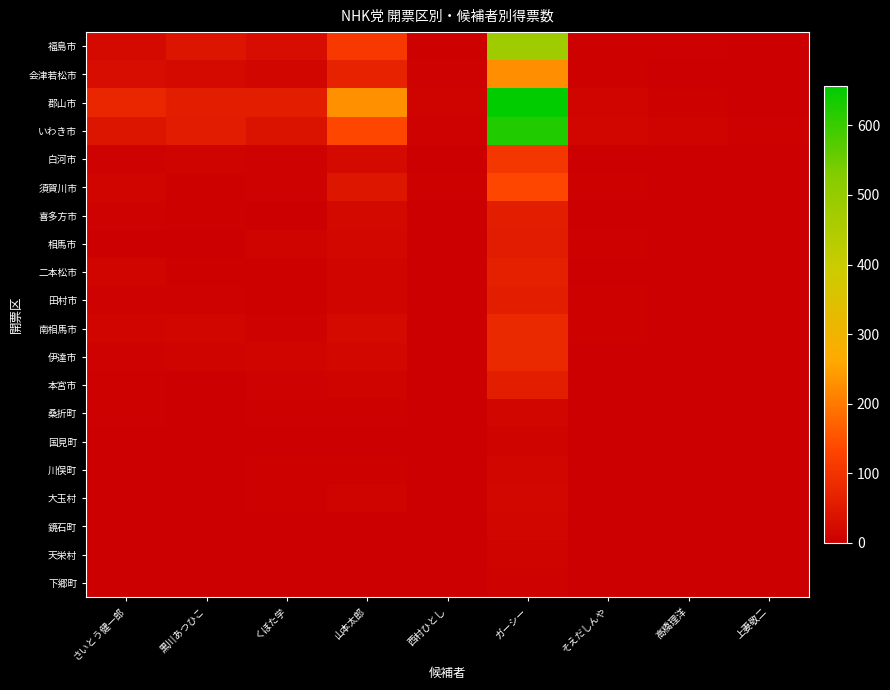

Reading left to right, transcribe all the data shown in this chart.

福島市: さいとう健一郎=21.8	黒川あつひこ=43.0	くぼた学=27.5	山本太郎=111.7	西村ひとし=4.0	ガーシー=481.0	そえだしんや=4.0	高橋理洋=4.0	上妻敬二=2.0
会津若松市: さいとう健一郎=26.9	黒川あつひこ=23.0	くぼた学=15.0	山本太郎=69.0	西村ひとし=7.0	ガーシー=227.0	そえだしんや=4.0	高橋理洋=0.0	上妻敬二=0.0
郡山市: さいとう健一郎=75.0	黒川あつひこ=59.0	くぼた学=58.4	山本太郎=228.8	西村ひとし=8.0	ガーシー=656.0	そえだしんや=11.0	高橋理洋=4.3	上妻敬二=1.0
いわき市: さいとう健一郎=41.6	黒川あつひこ=56.0	くぼた学=36.8	山本太郎=135.7	西村ひとし=7.0	ガーシー=625.0	そえだしんや=13.0	高橋理洋=9.0	上妻敬二=3.0
白河市: さいとう健一郎=7.0	黒川あつひこ=9.0	くぼた学=7.7	山本太郎=22.9	西村ひとし=2.0	ガーシー=106.0	そえだしんや=2.0	高橋理洋=0.0	上妻敬二=0.0
須賀川市: さいとう健一郎=11.9	黒川あつひこ=5.0	くぼた学=7.6	山本太郎=45.9	西村ひとし=5.0	ガーシー=135.0	そえだしんや=3.0	高橋理洋=0.0	上妻敬二=1.0
喜多方市: さいとう健一郎=6.9	黒川あつひこ=5.0	くぼた学=2.0	山本太郎=19.0	西村ひとし=2.0	ガーシー=60.0	そえだしんや=0.0	高橋理洋=0.0	上妻敬二=1.0
相馬市: さいとう健一郎=2.0	黒川あつひこ=0.0	くぼた学=10.0	山本太郎=17.0	西村ひとし=1.0	ガーシー=54.0	そえだしんや=3.0	高橋理洋=0.0	上妻敬二=1.0
二本松市: さいとう健一郎=10.8	黒川あつひこ=3.0	くぼた学=4.5	山本太郎=12.0	西村ひとし=1.0	ガーシー=63.0	そえだしんや=2.0	高橋理洋=0.0	上妻敬二=0.0
田村市: さいとう健一郎=6.8	黒川あつひこ=7.0	くぼた学=4.0	山本太郎=12.0	西村ひとし=1.0	ガーシー=59.0	そえだしんや=3.0	高橋理洋=0.0	上妻敬二=0.0
南相馬市: さいとう健一郎=11.0	黒川あつひこ=13.0	くぼた学=6.6	山本太郎=21.0	西村ひとし=1.0	ガーシー=80.0	そえだしんや=4.0	高橋理洋=1.0	上妻敬二=1.0
伊達市: さいとう健一郎=7.0	黒川あつひこ=10.0	くぼた学=12.2	山本太郎=16.0	西村ひとし=2.0	ガーシー=80.0	そえだしんや=2.0	高橋理洋=0.0	上妻敬二=0.0
本宮市: さいとう健一郎=4.0	黒川あつひこ=1.0	くぼた学=6.0	山本太郎=9.0	西村ひとし=0.0	ガーシー=58.0	そえだしんや=0.0	高橋理洋=0.0	上妻敬二=0.0
桑折町: さいとう健一郎=3.0	黒川あつひこ=2.0	くぼた学=3.0	山本太郎=5.0	西村ひとし=1.0	ガーシー=14.0	そえだしんや=1.0	高橋理洋=2.0	上妻敬二=0.0
国見町: さいとう健一郎=1.0	黒川あつひこ=0.0	くぼた学=2.0	山本太郎=0.0	西村ひとし=1.0	ガーシー=8.0	そえだしんや=1.0	高橋理洋=0.0	上妻敬二=0.0
川俣町: さいとう健一郎=0.0	黒川あつひこ=1.0	くぼた学=3.0	山本太郎=5.0	西村ひとし=0.0	ガーシー=14.0	そえだしんや=1.0	高橋理洋=0.0	上妻敬二=0.0
大玉村: さいとう健一郎=1.0	黒川あつひこ=1.0	くぼた学=3.0	山本太郎=8.0	西村ひとし=0.0	ガーシー=17.0	そえだしんや=0.0	高橋理洋=0.0	上妻敬二=0.0
鏡石町: さいとう健一郎=2.0	黒川あつひこ=2.0	くぼた学=1.0	山本太郎=2.0	西村ひとし=0.0	ガーシー=15.0	そえだしんや=0.0	高橋理洋=0.0	上妻敬二=0.0
天栄村: さいとう健一郎=0.0	黒川あつひこ=1.0	くぼた学=0.0	山本太郎=1.0	西村ひとし=0.0	ガーシー=10.0	そえだしんや=0.0	高橋理洋=0.0	上妻敬二=0.0
下郷町: さいとう健一郎=2.0	黒川あつひこ=0.0	くぼた学=0.0	山本太郎=2.0	西村ひとし=0.0	ガーシー=6.0	そえだしんや=0.0	高橋理洋=0.0	上妻敬二=0.0